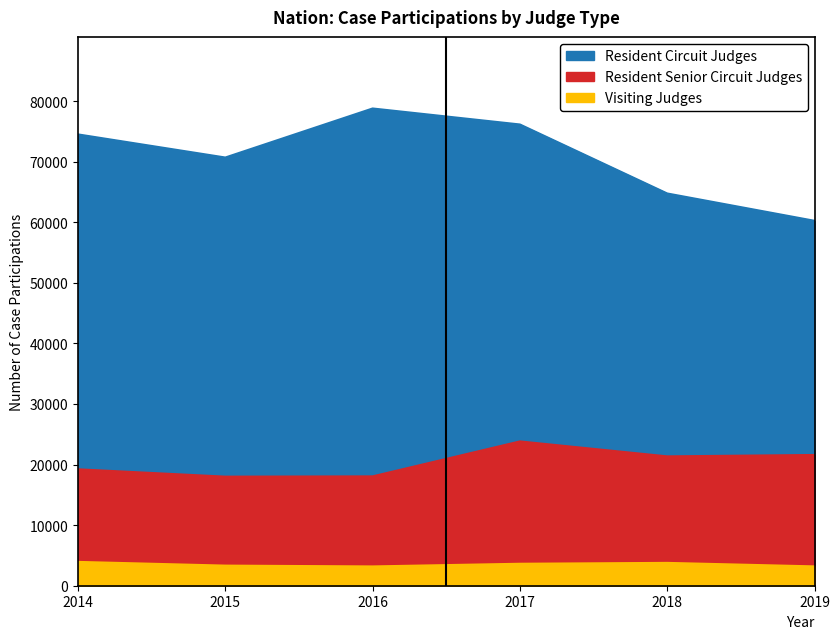

Between 2018 and 2019, which series saw the biggest shift?

Resident Circuit Judges